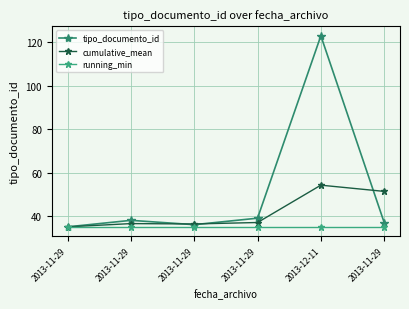

How many data points in tipo_documento_id are less than 38?

3